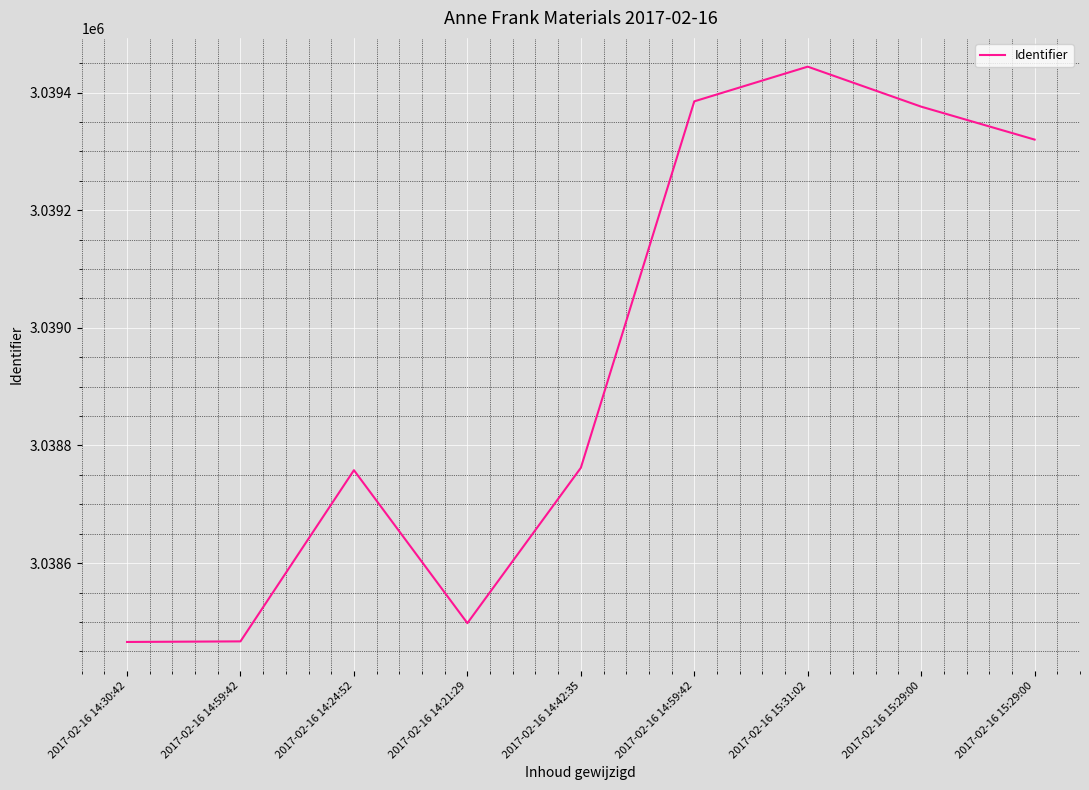

List the labels in order of value, smallest first.

2017-02-16 14:30:42, 2017-02-16 14:59:42, 2017-02-16 14:21:29, 2017-02-16 14:24:52, 2017-02-16 14:42:35, 2017-02-16 15:29:00, 2017-02-16 15:29:00, 2017-02-16 14:59:42, 2017-02-16 15:31:02